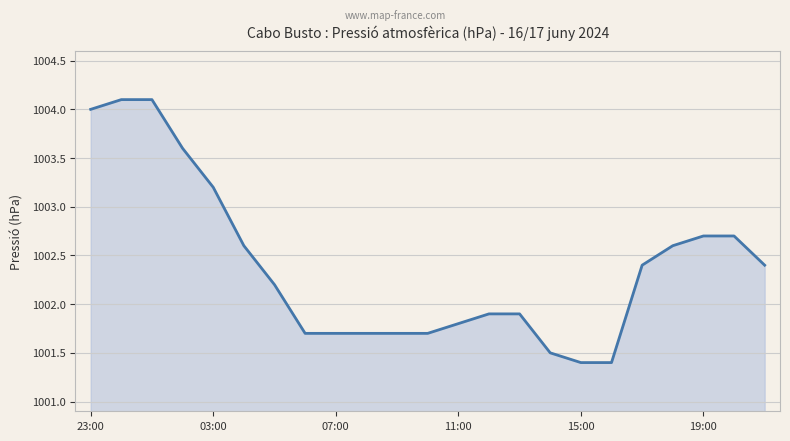

What is the minimum value shown in the chart?

1001.4